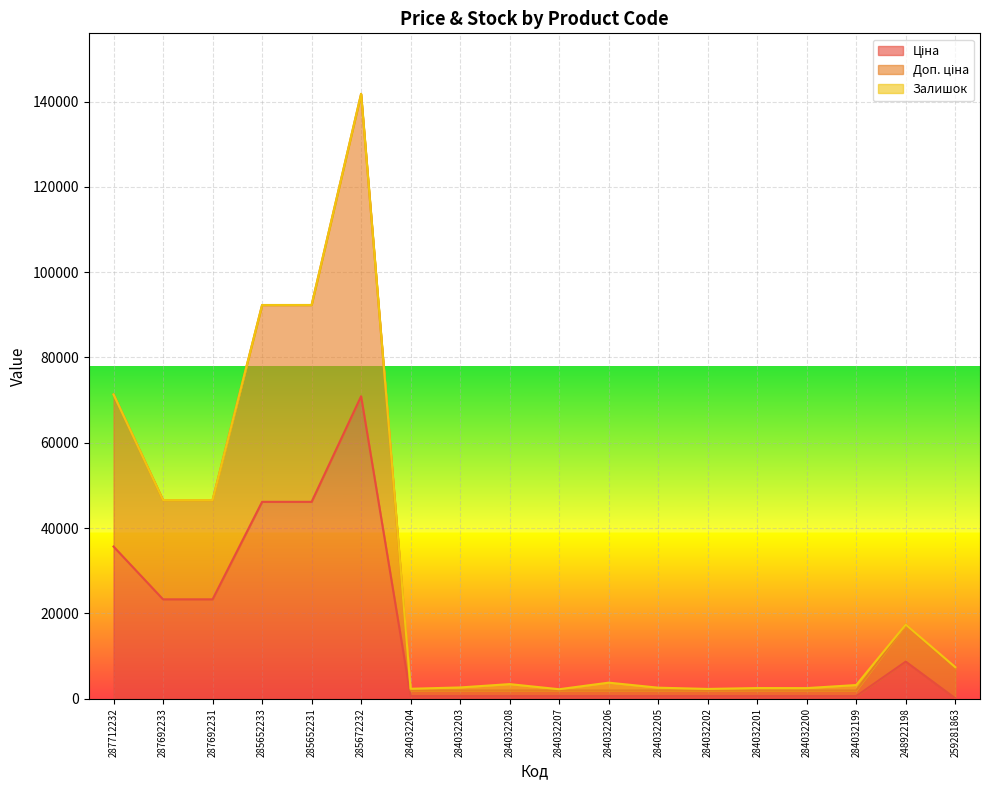

What is the sum of all Доп. ціна values?

534345.2